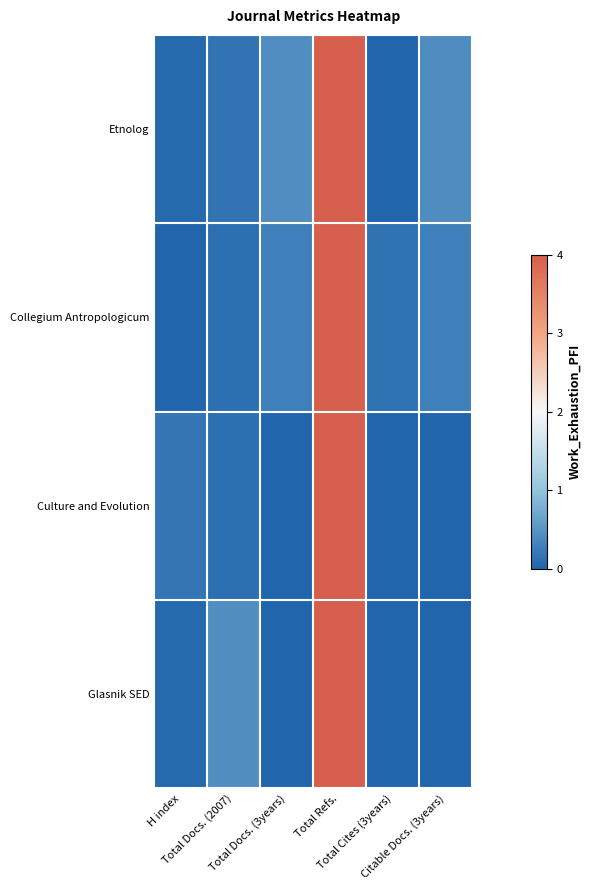

What is the spread (max minus min) of values at Total Docs. (2007)?

0.3